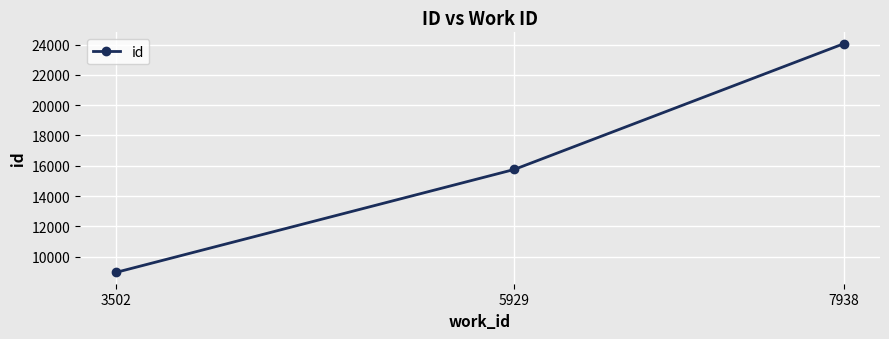

Rank the categories by value from highest to lowest.

7938, 5929, 3502